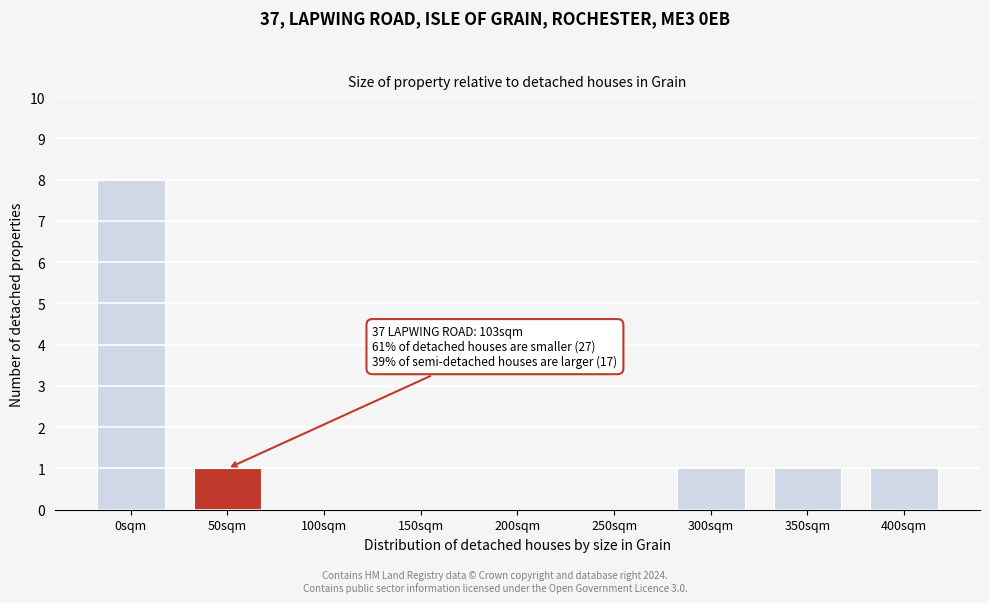

Reading left to right, what are all the values shown in this chart?

0sqm=8	50sqm=1	100sqm=0	150sqm=0	200sqm=0	250sqm=0	300sqm=1	350sqm=1	400sqm=1